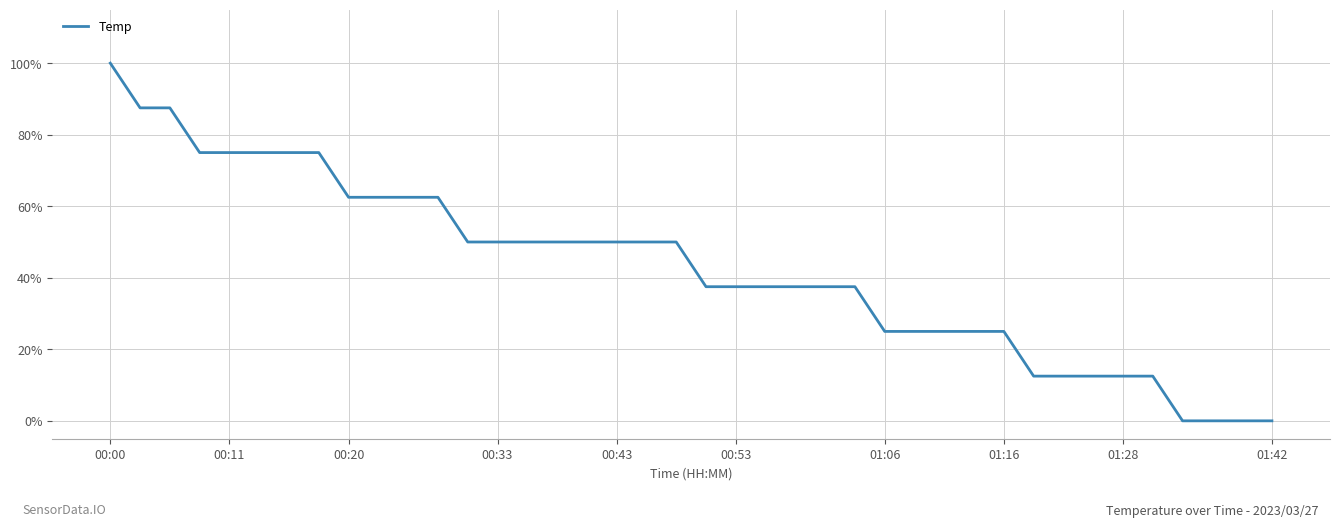

What is the maximum value shown in the chart?

100.0